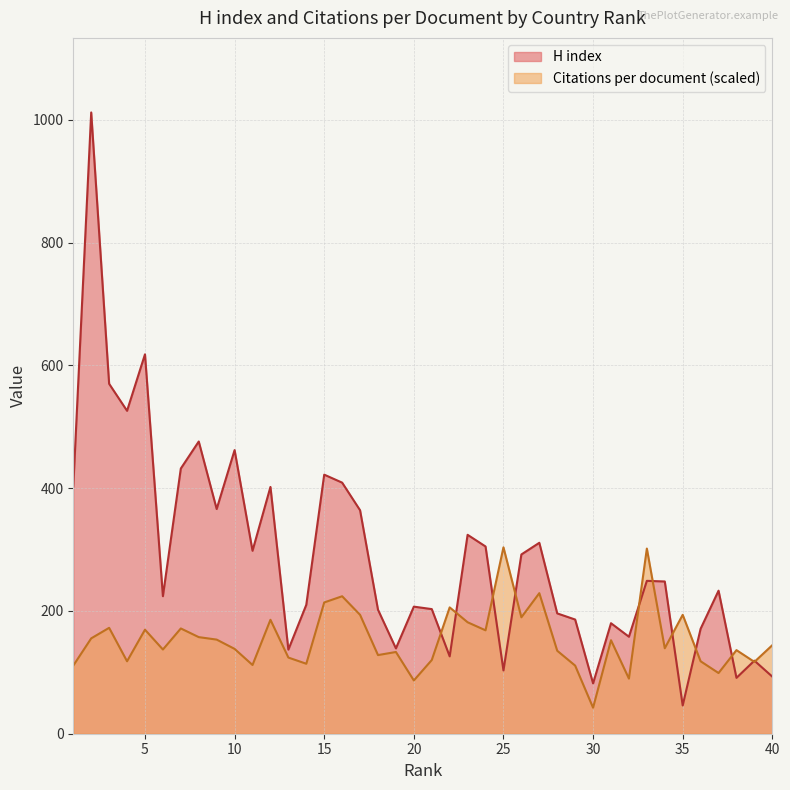

Which series has the largest total across all categories?

H index